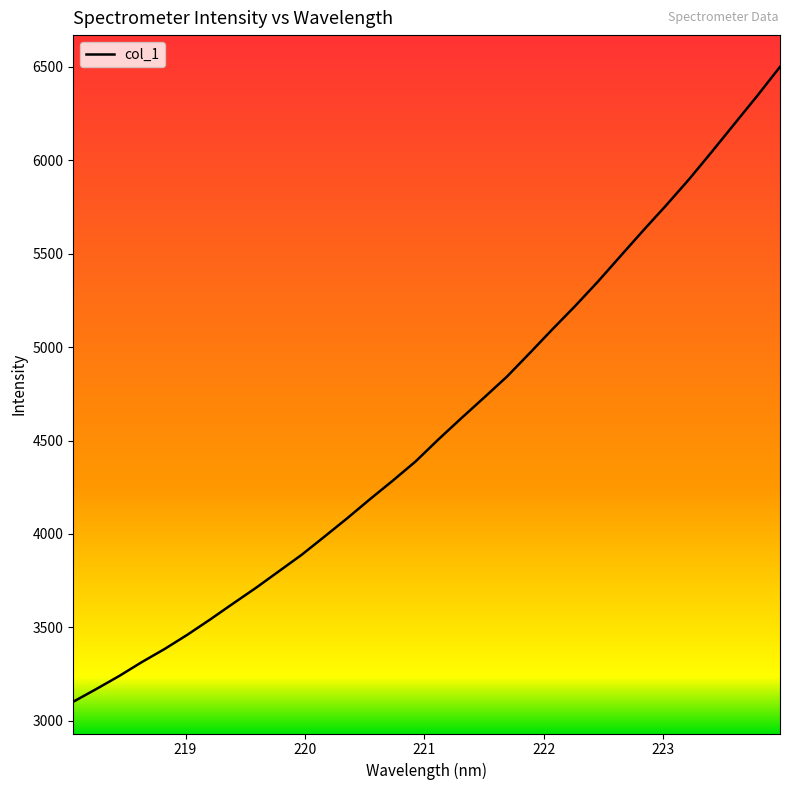

What is the smallest value displayed?

3101.8